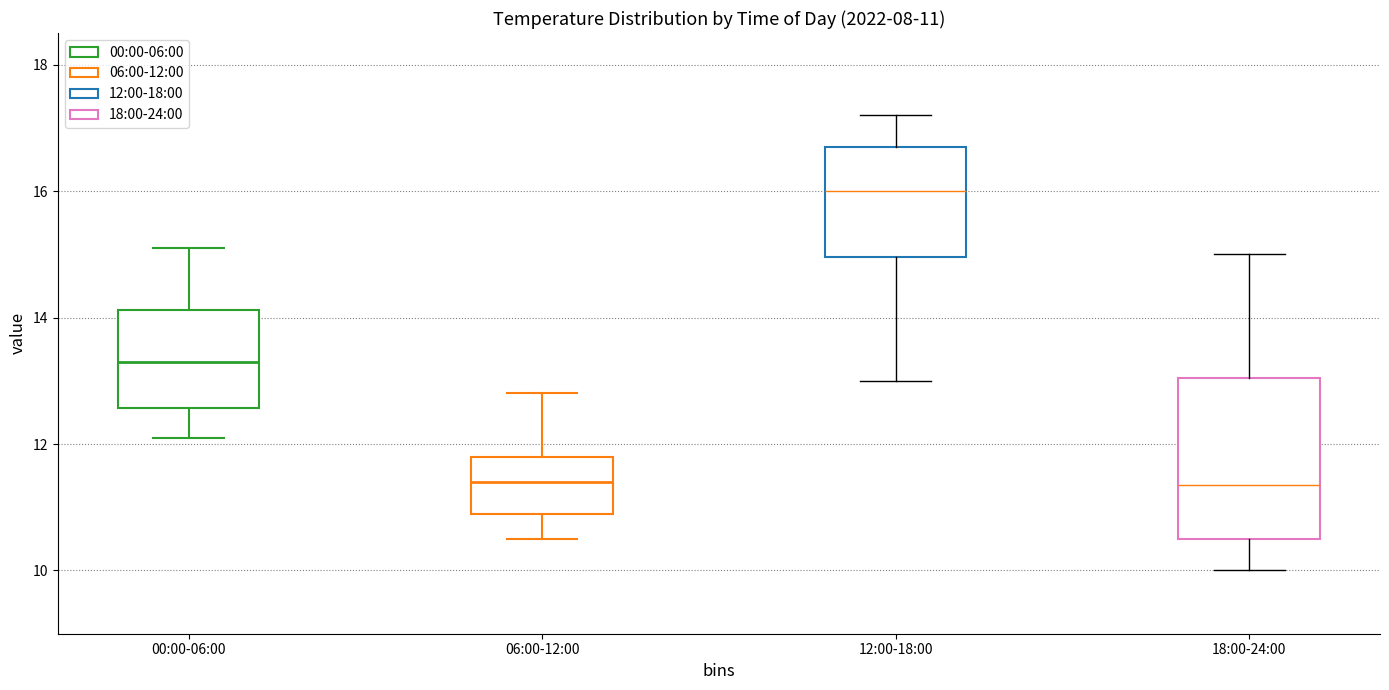

Comparing the boxes themselves (not the whiskers), which one is the tallest?

18:00-24:00